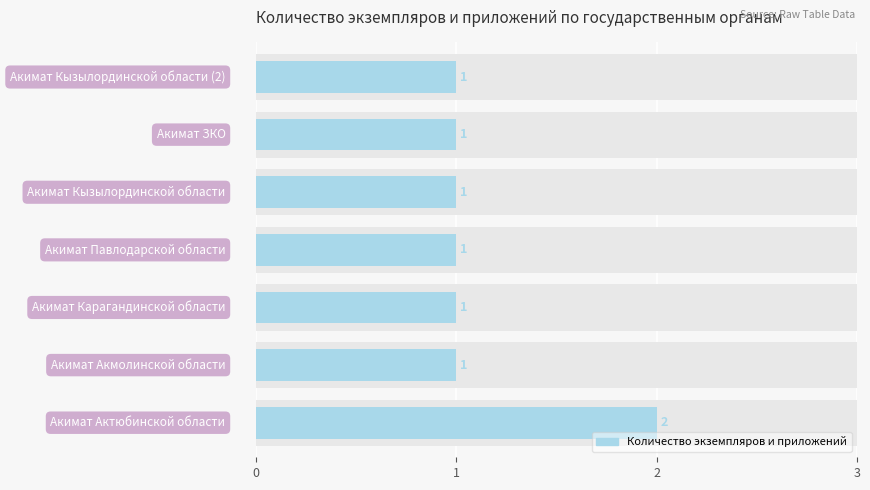

What is the greatest value displayed?

2